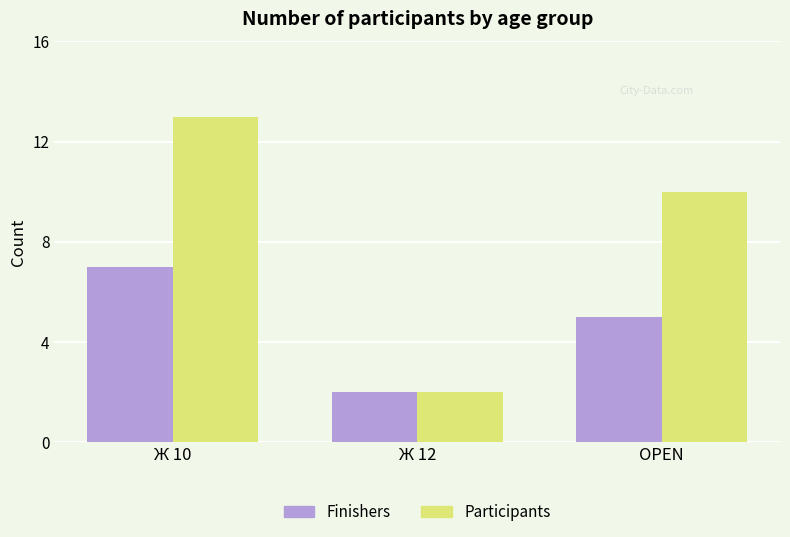

What is the minimum value for Participants?

2